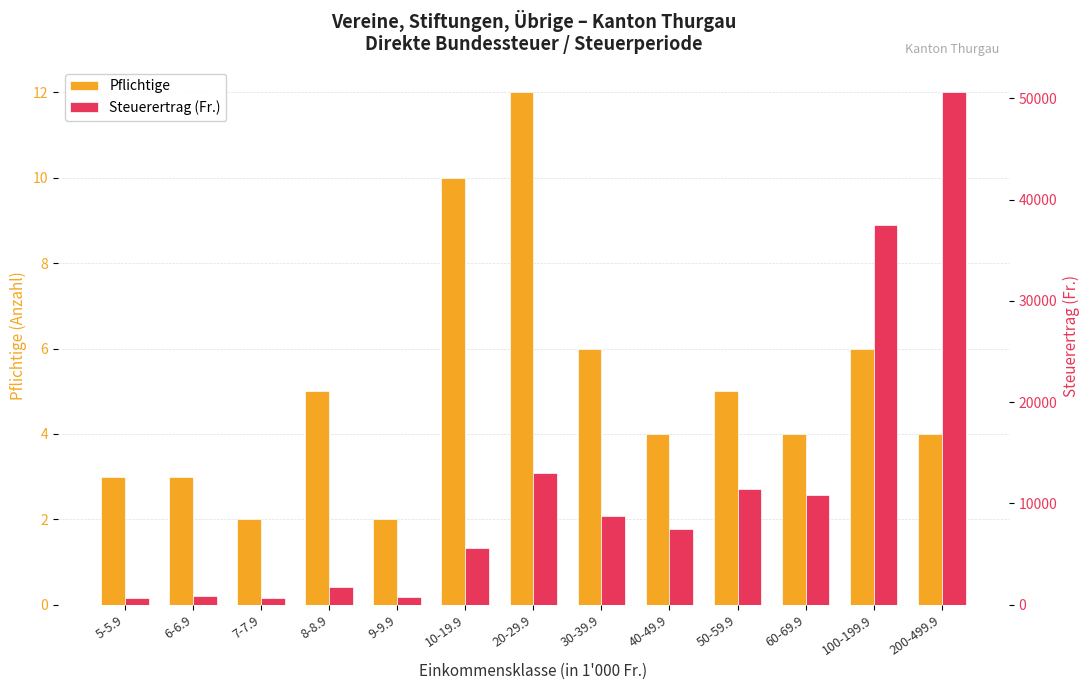

Is it true that Steuerertrag (Fr.) equals 85376 at 200-499.9?

False